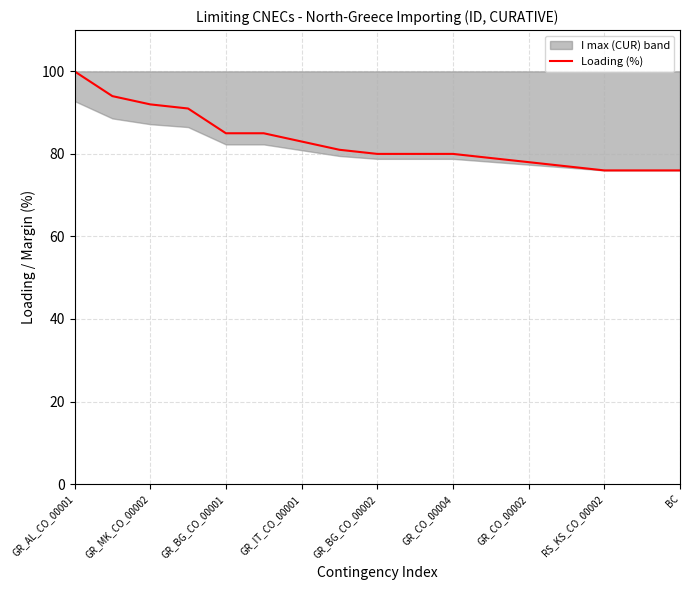

What is the lowest value of the Loading (%) series?

76